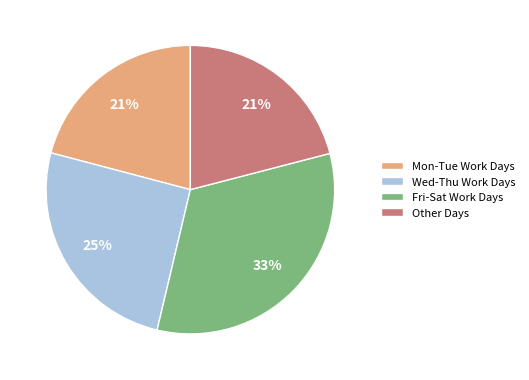

What is the largest slice in the pie chart?

Fri-Sat Work Days